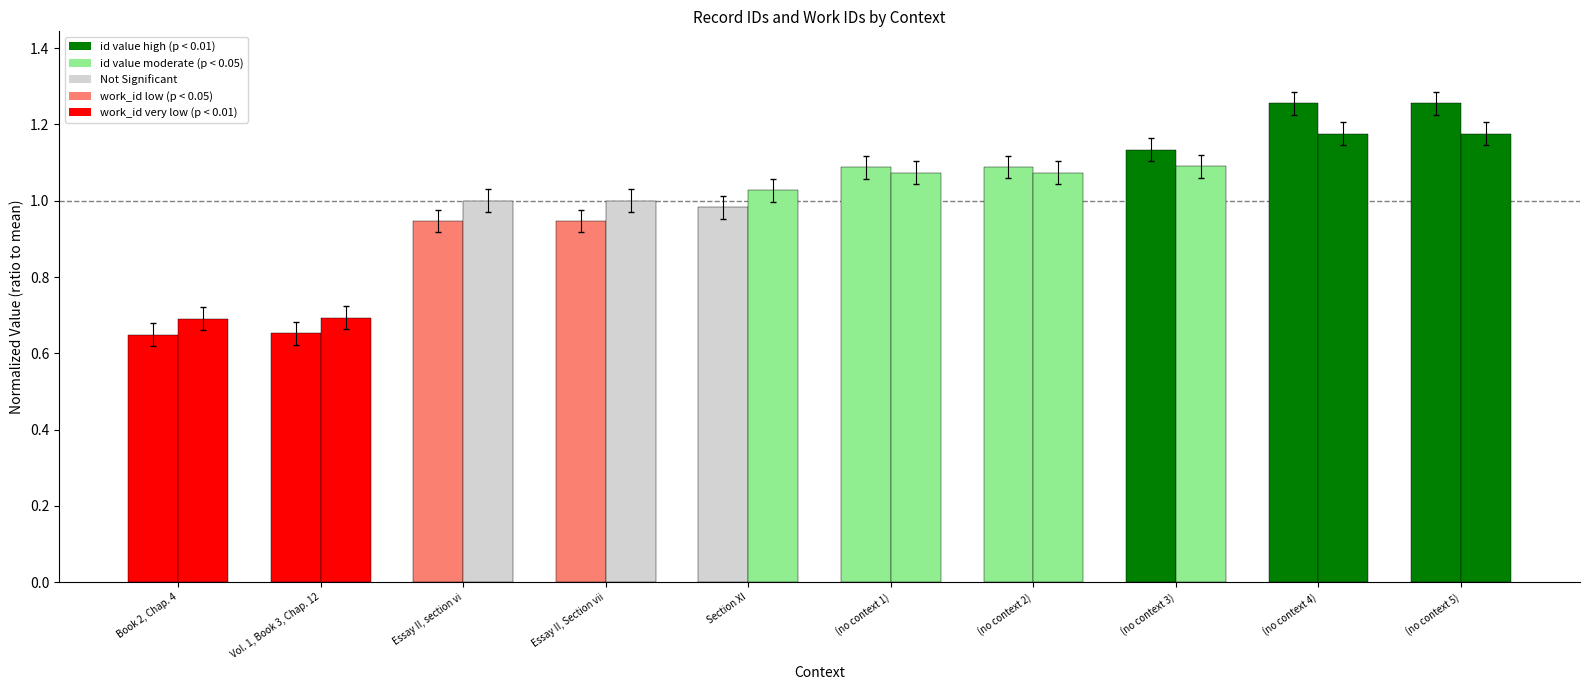

How many bars are there in total?

20